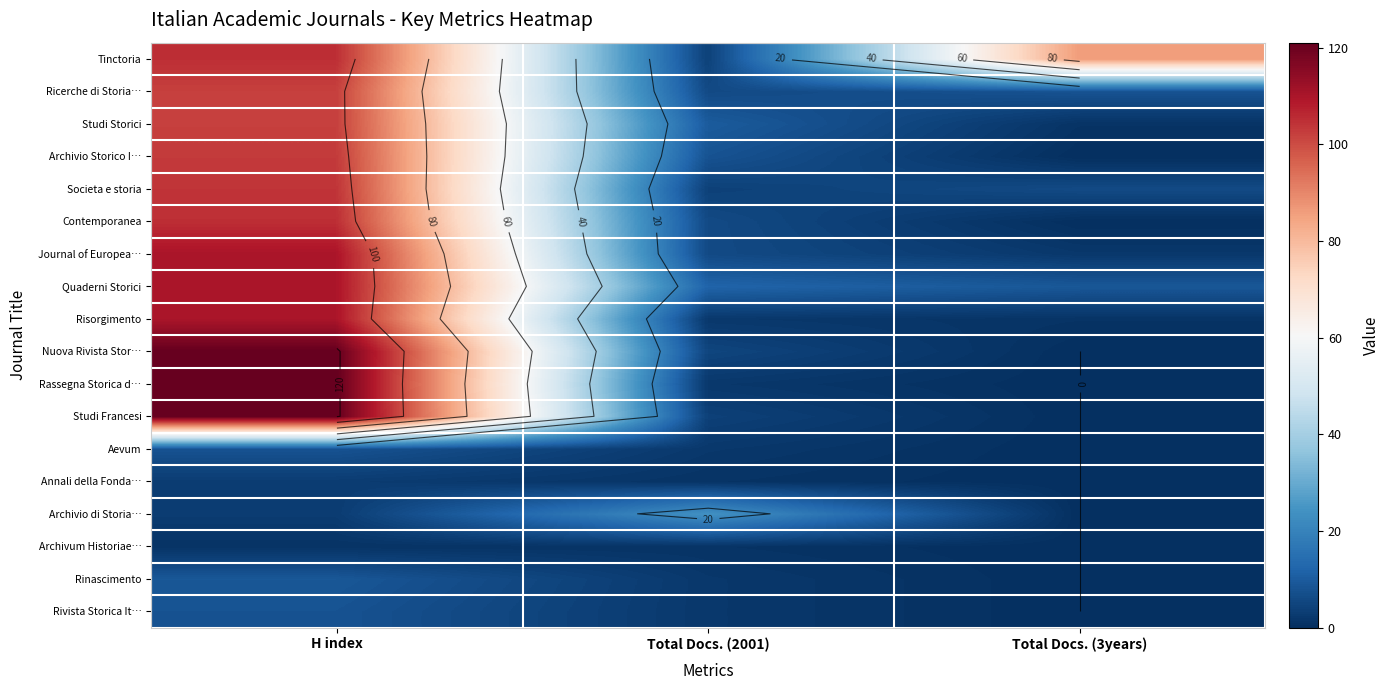

What is the difference between the maximum and minimum values in the Archivio Storico I… series?

103